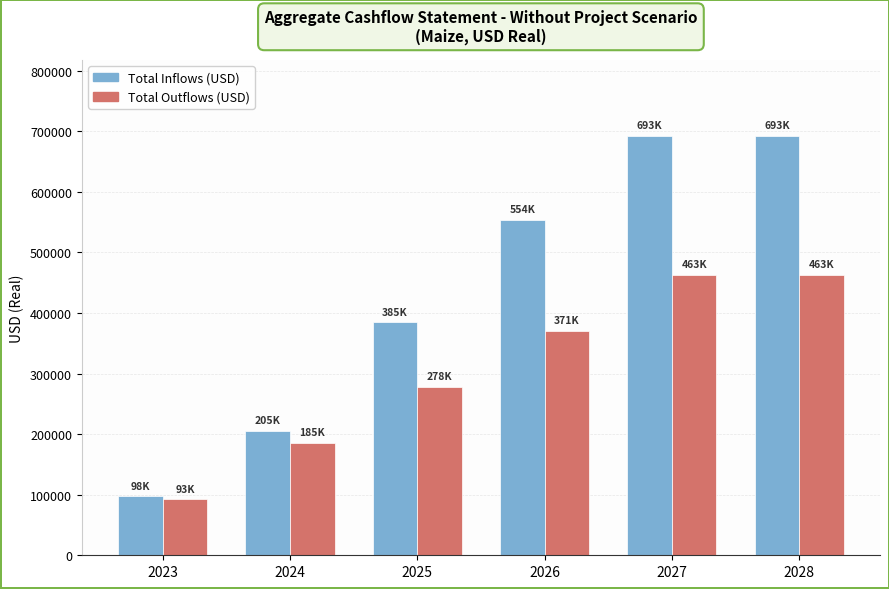

Rank the series at 2028 from highest to lowest value.

Total Inflows (USD), Total Outflows (USD)